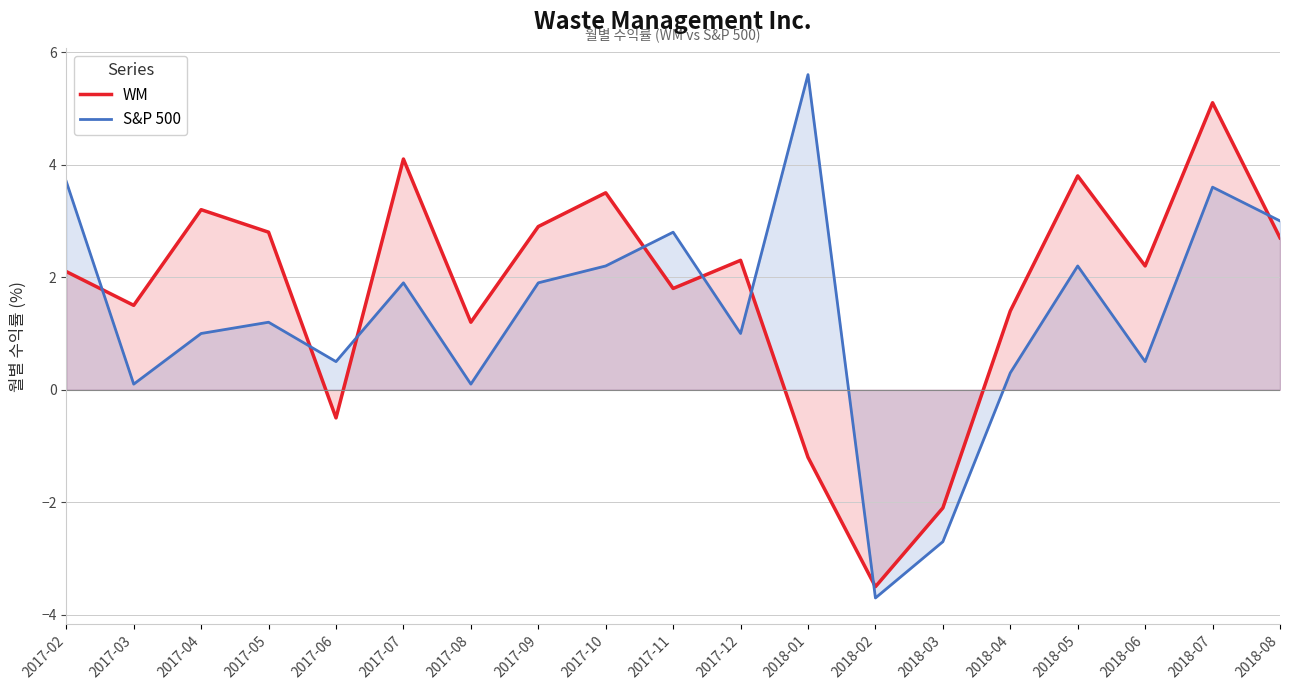

What is the label of the 5th point from the left?

2017-06